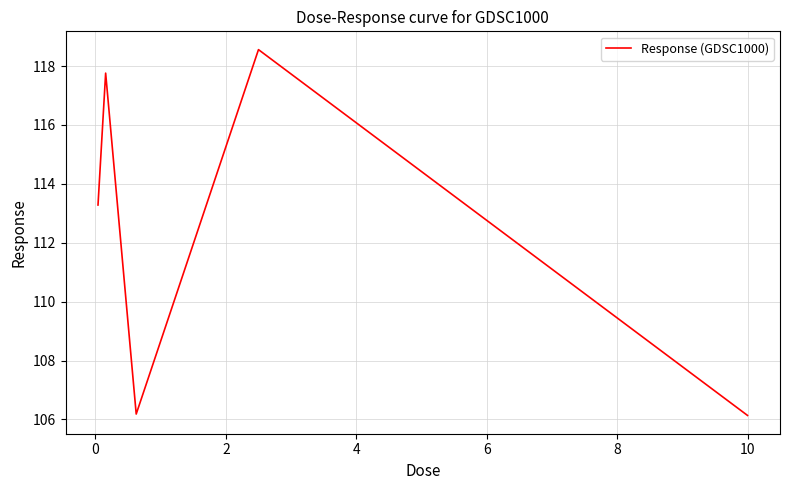

What is the difference between the second highest and minimum values?

11.6